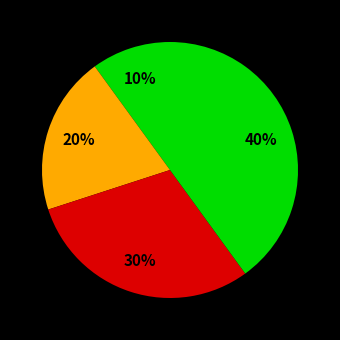

Count the number of slices in the pie.

4